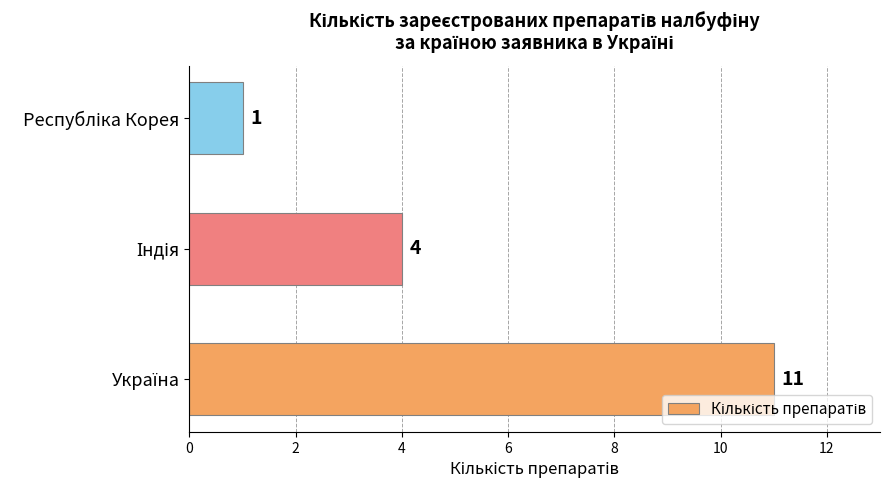

What is the smallest value displayed?

1